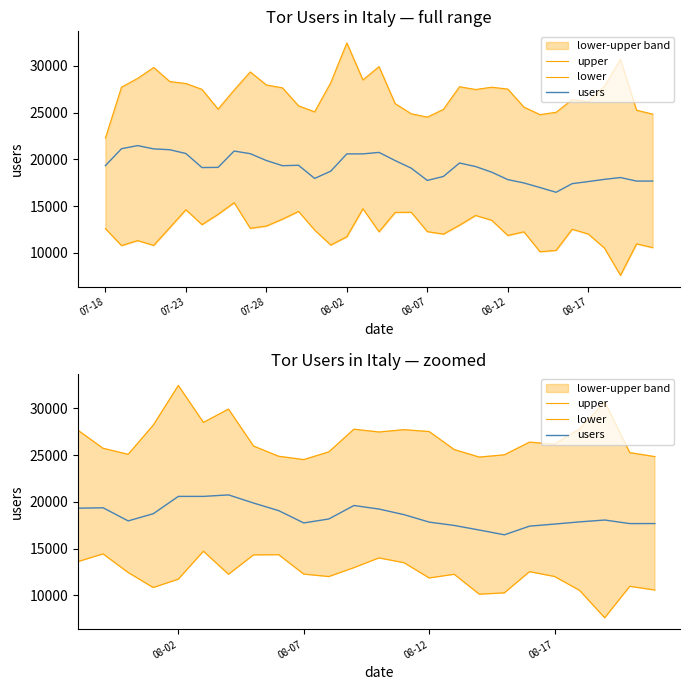

True or false: lower has a value of 2955 at 07-28.

False